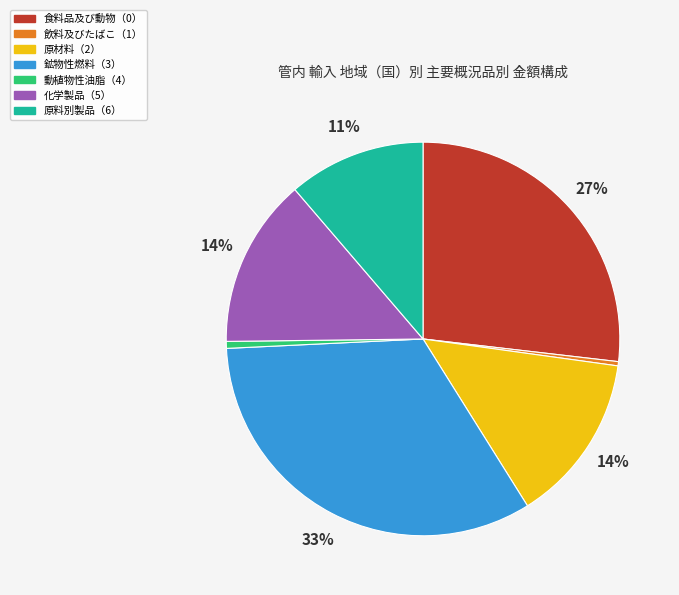

To the nearest percent, what is the average slice percentage?

14%